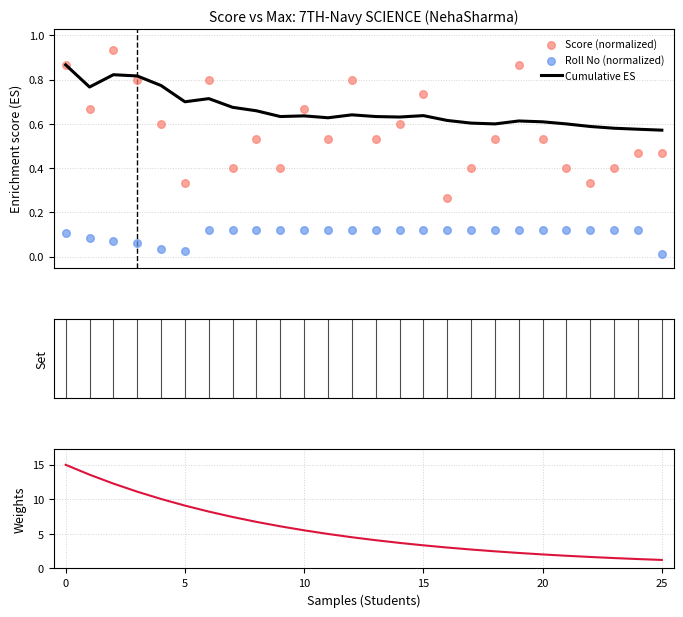

Which series reaches the maximum Y coordinate?

Weights